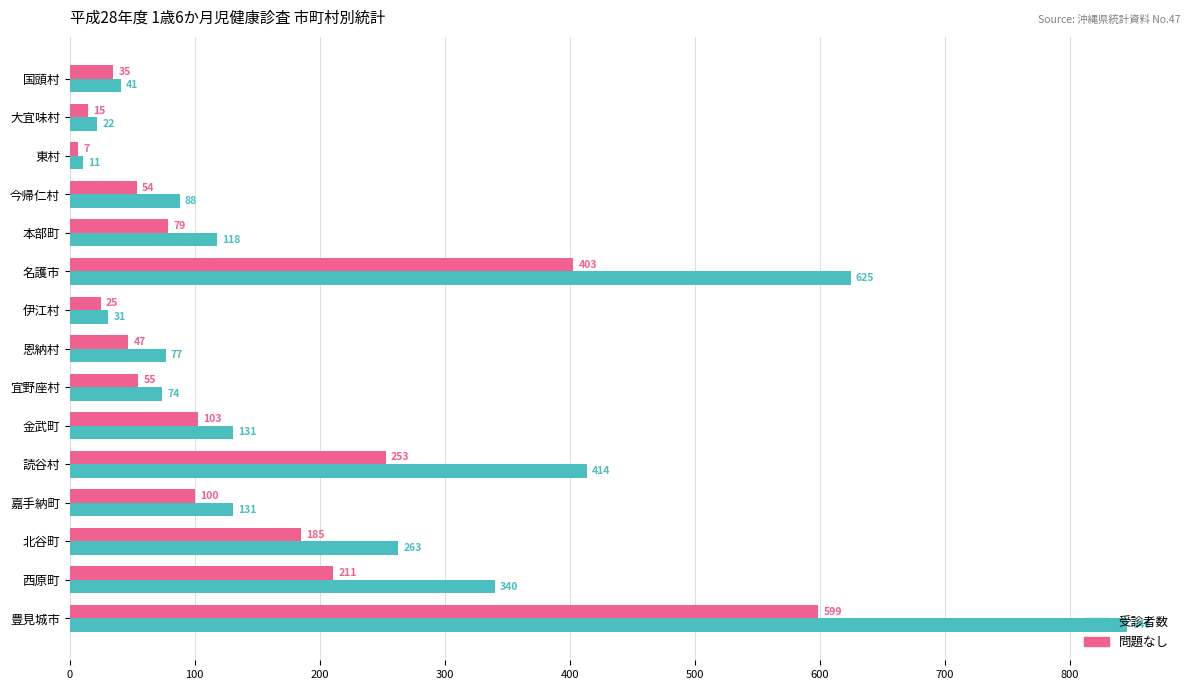

Where is 受診者数 nearest to the value 428?

読谷村